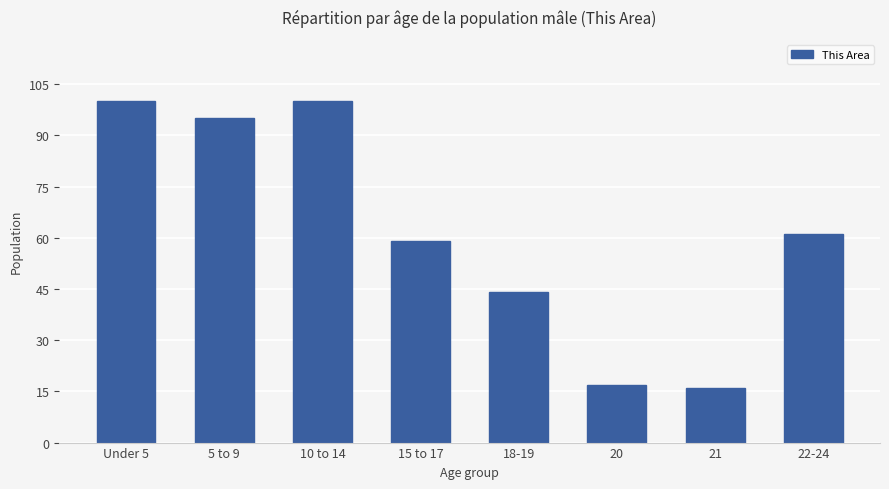

What is the maximum value shown in the chart?

100